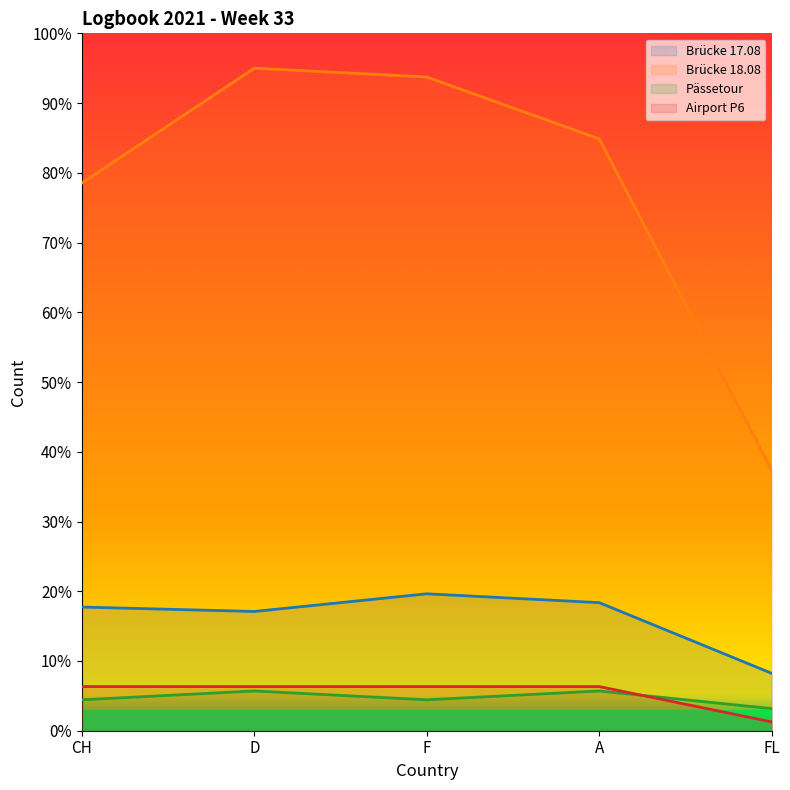

True or false: Brücke 17.08 and Airport P6 intersect in this chart.

False